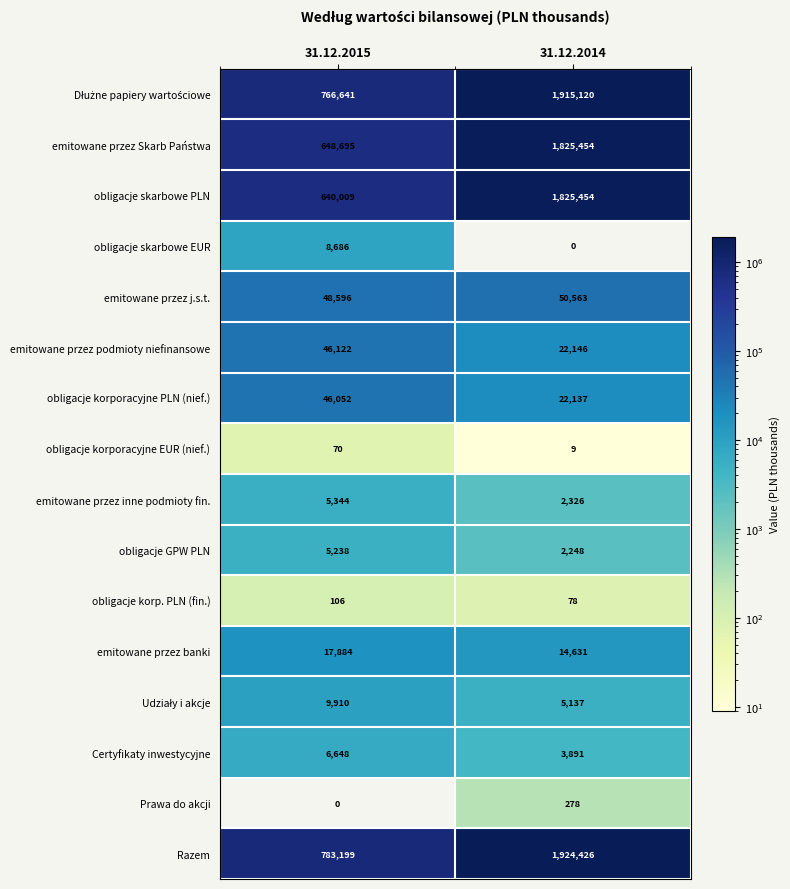

What is the maximum value shown in the chart?

1924426